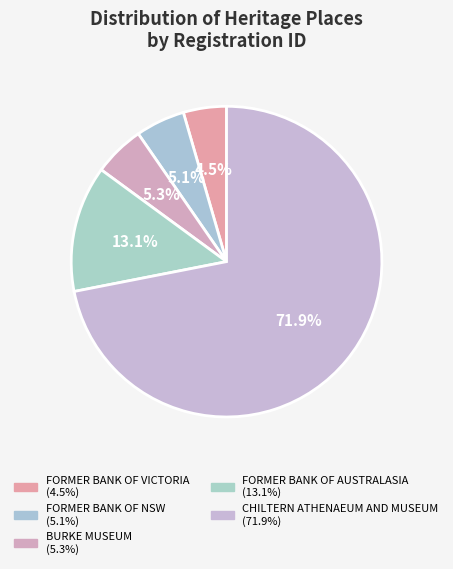

Does CHILTERN ATHENAEUM AND MUSEUM account for over 50% of the chart?

Yes